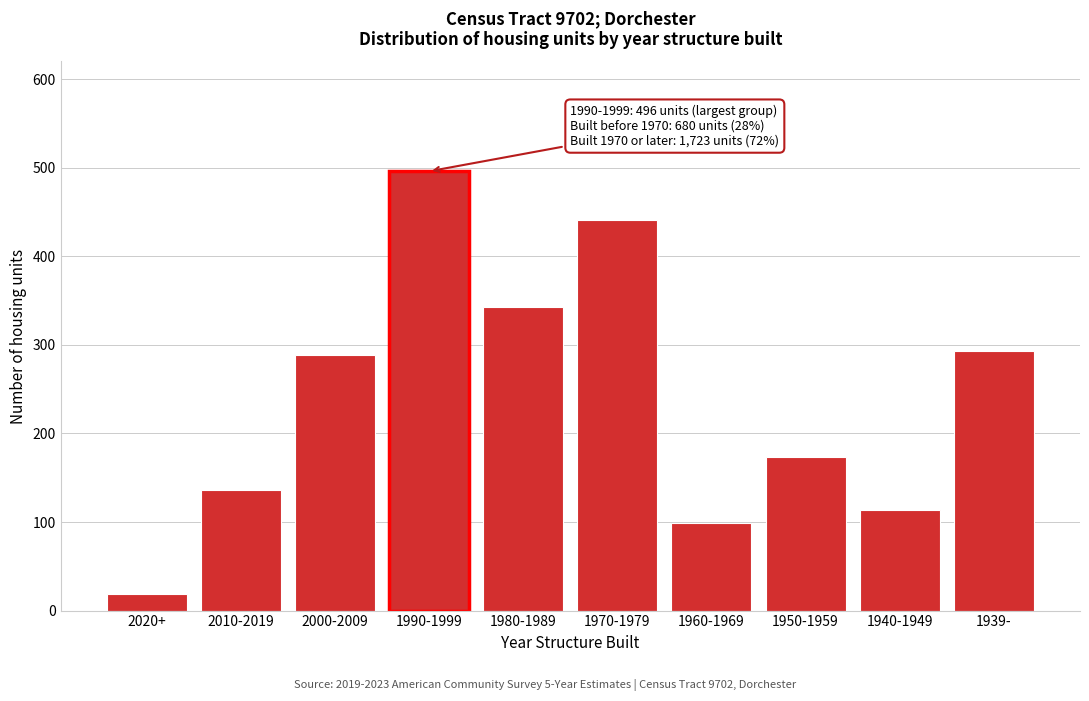

Reading left to right, extract all data points from this chart.

19	136	289	496	343	441	99	173	114	293